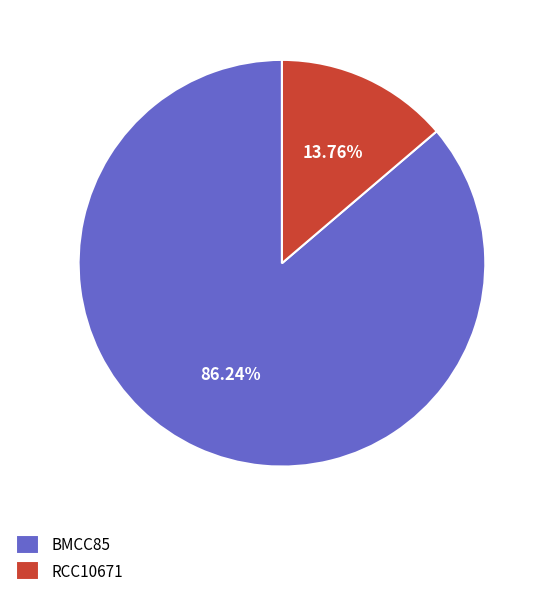

Which slice represents more than half of the pie?

BMCC85